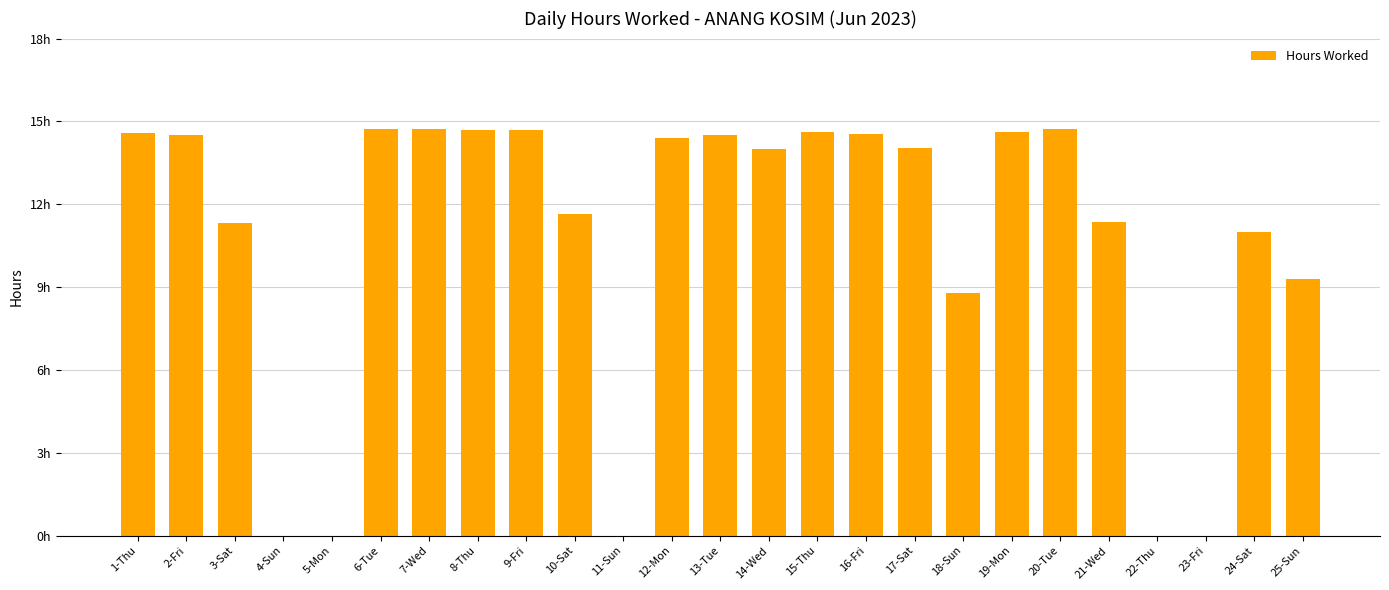

What is the sum of the values at 20-Tue and 25-Sun?

24.0